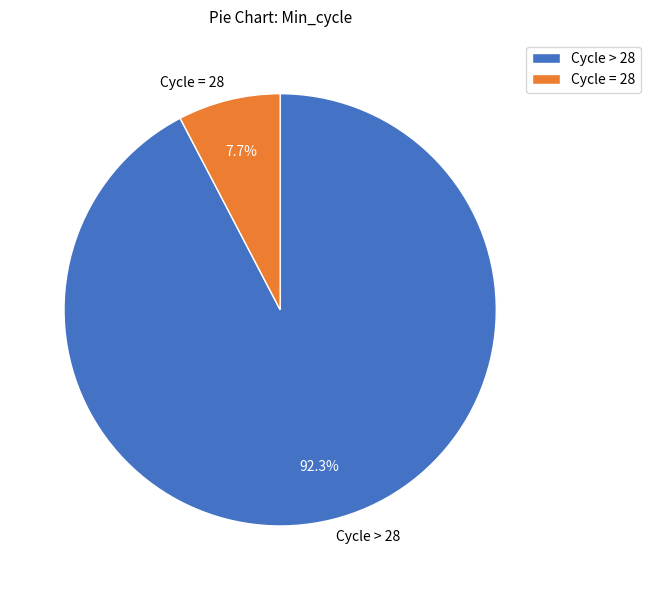

Which category has the biggest portion of the pie?

Cycle > 28